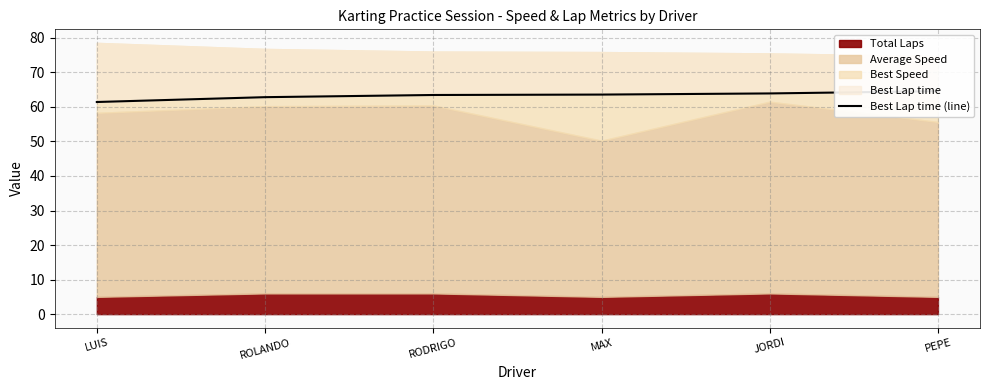

What is the difference between the maximum and minimum values?

3.1